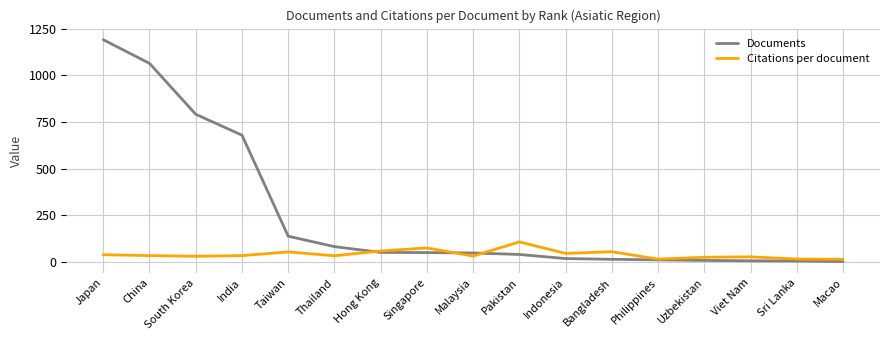

What is the difference between the Citations per document values at South Korea and Japan?

8.2